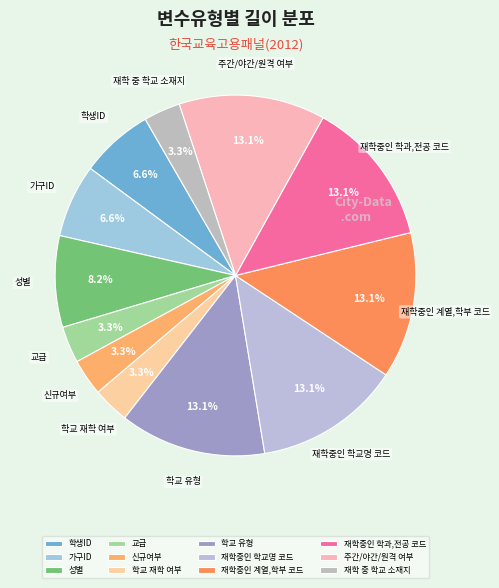

Count the number of slices in the pie.

12